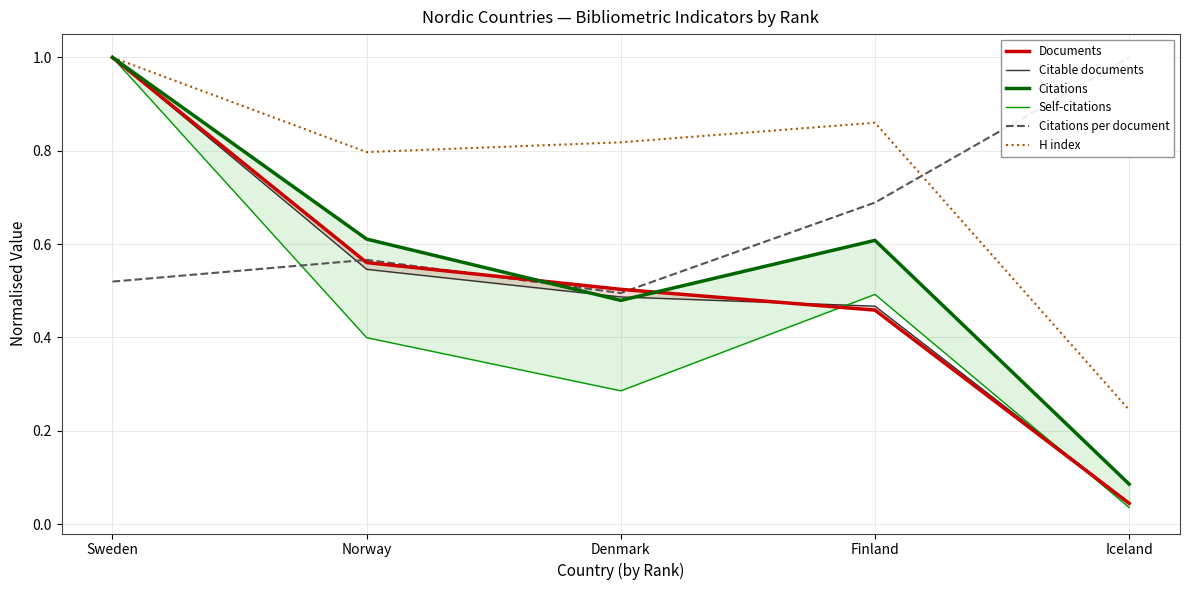

Does the chart display data point markers on the line(s)?

No